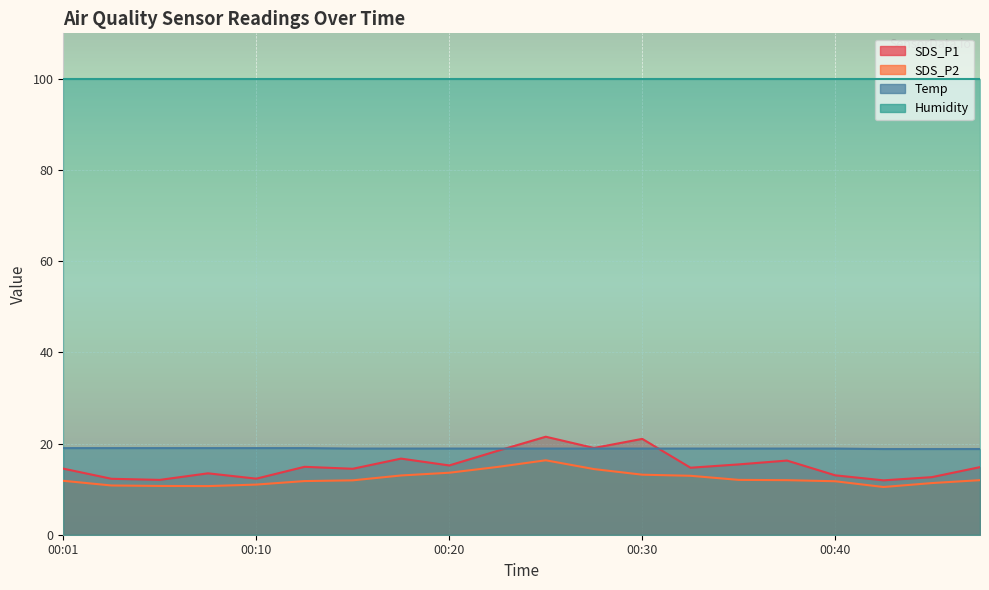

What is the difference between the SDS_P1 values at 00:45 and 00:42?

0.7